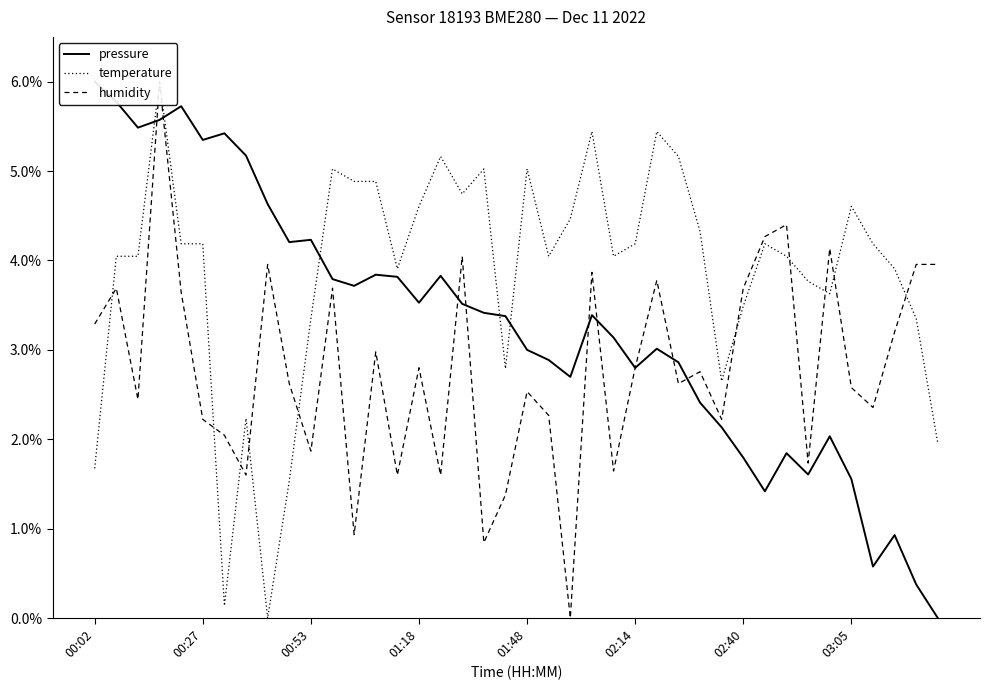

What are all the series names shown in the legend?

pressure, temperature, humidity